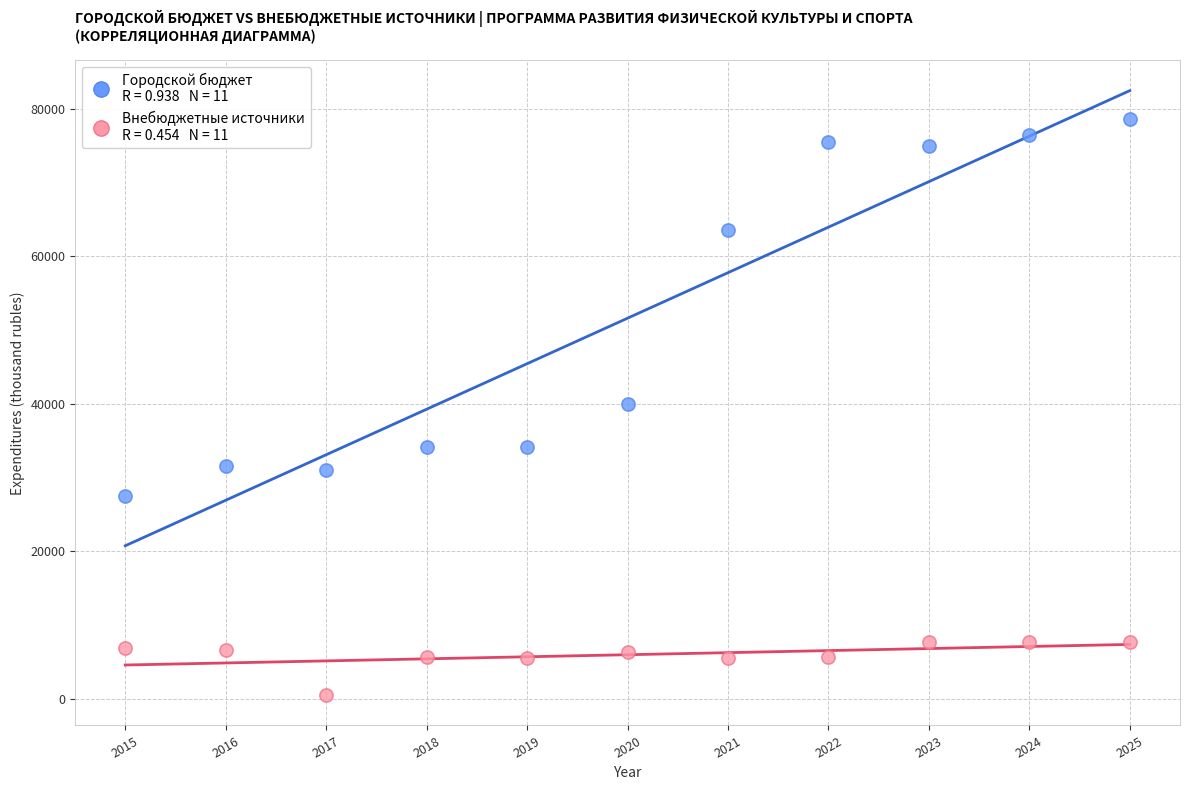

Across all data points, what is the range of Y values (max minus min)?

78098.9